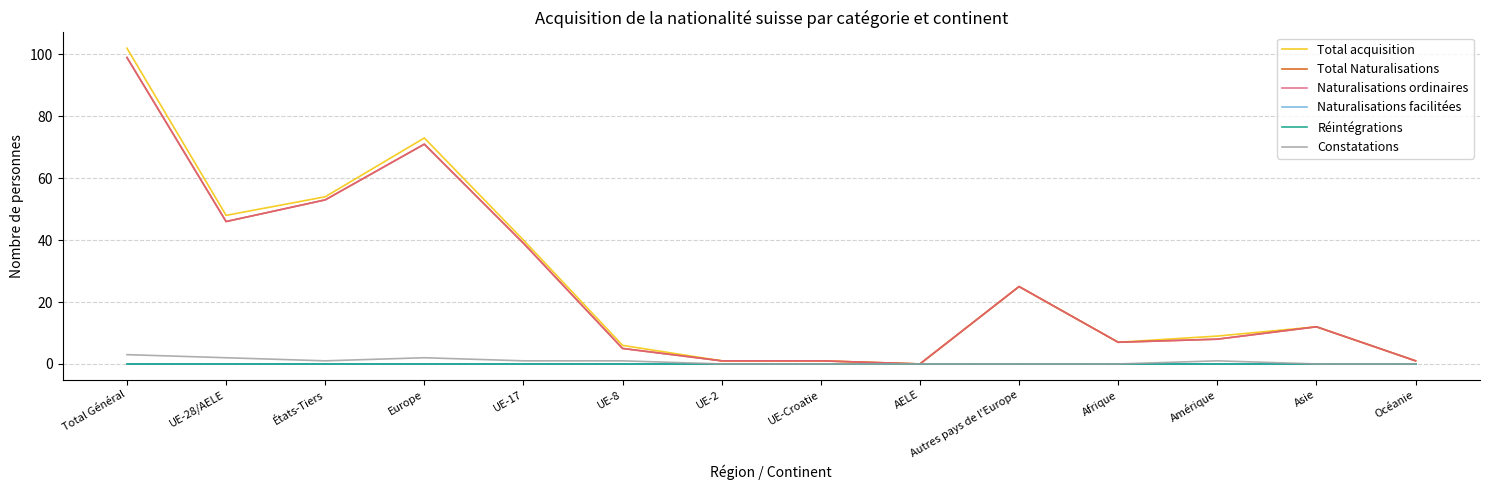

Where is the first local minimum for Constatations?

États-Tiers